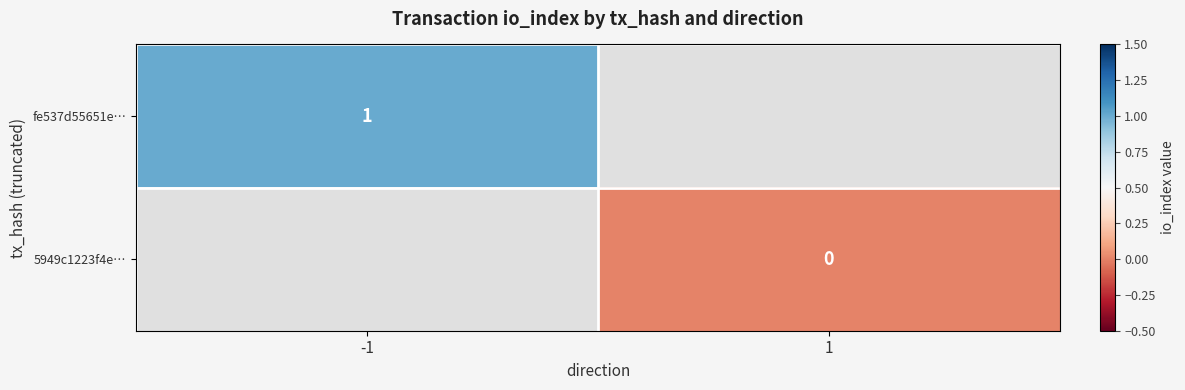

The value of fe537d55651e… at -1 is 1. True or false?

True